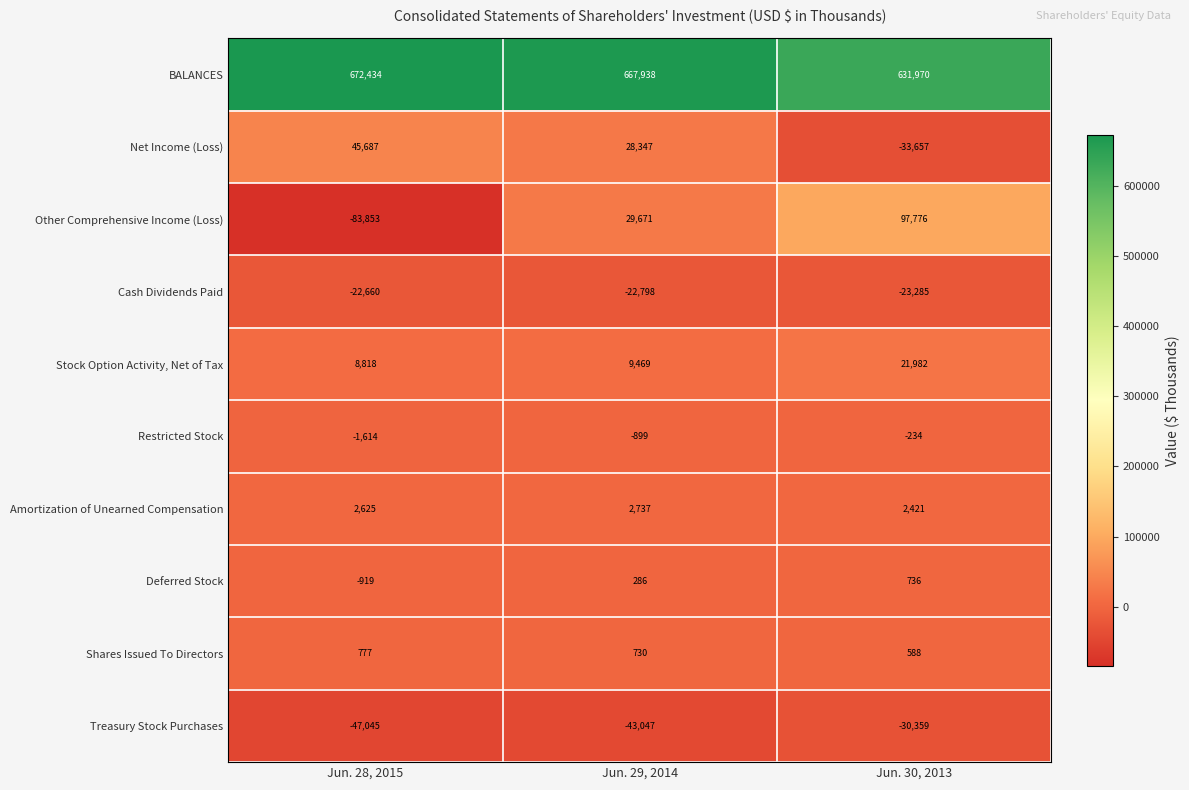

The value of Deferred Stock at Jun. 28, 2015 is -919. True or false?

True